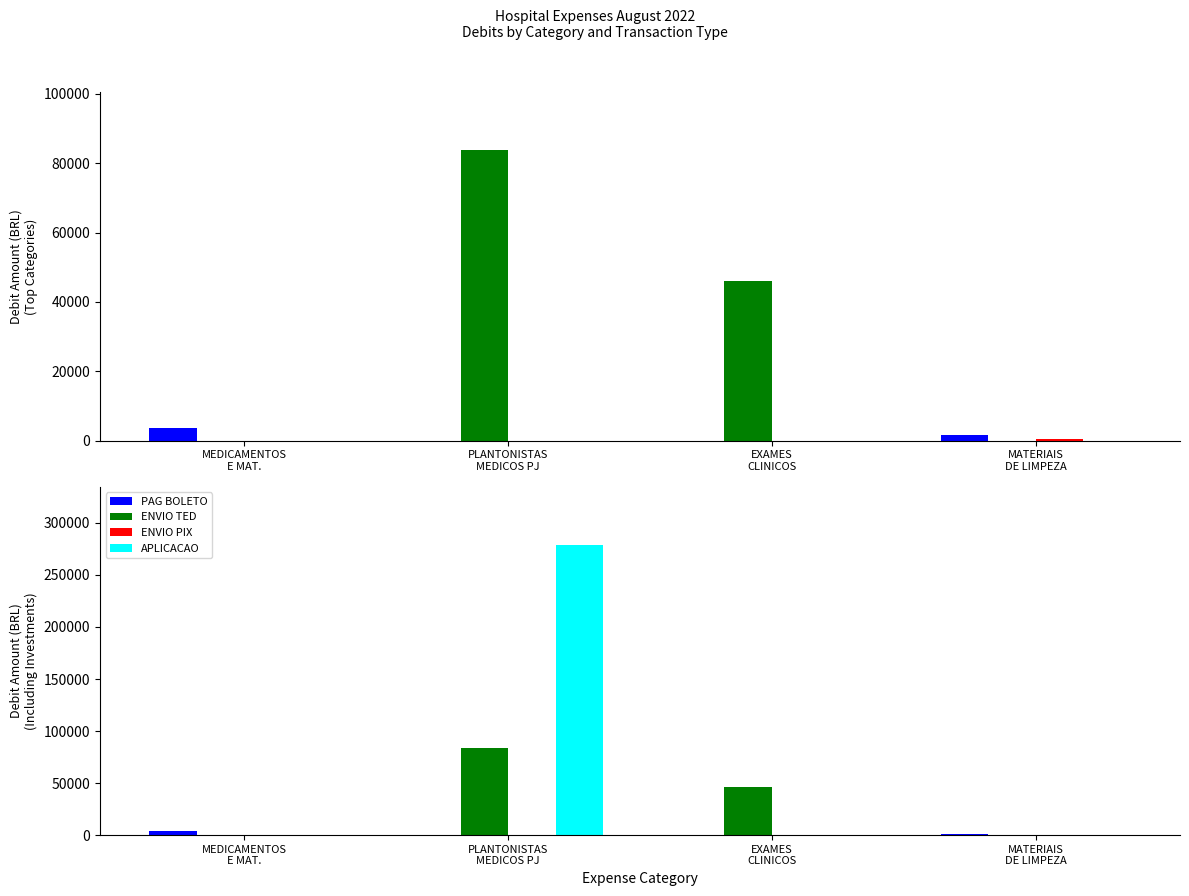

Is the value of ENVIO TED at EXAMES
CLINICOS greater than the value of PAG BOLETO at MATERIAIS
DE LIMPEZA?

Yes